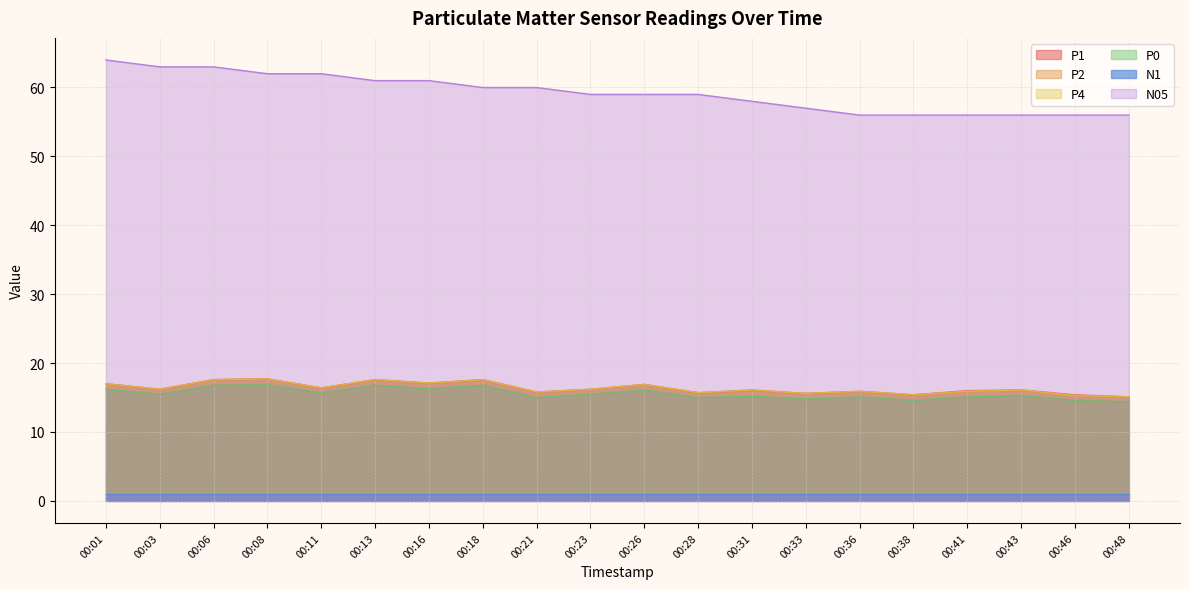

What is the approximate value of P1 at 00:28?

15.7